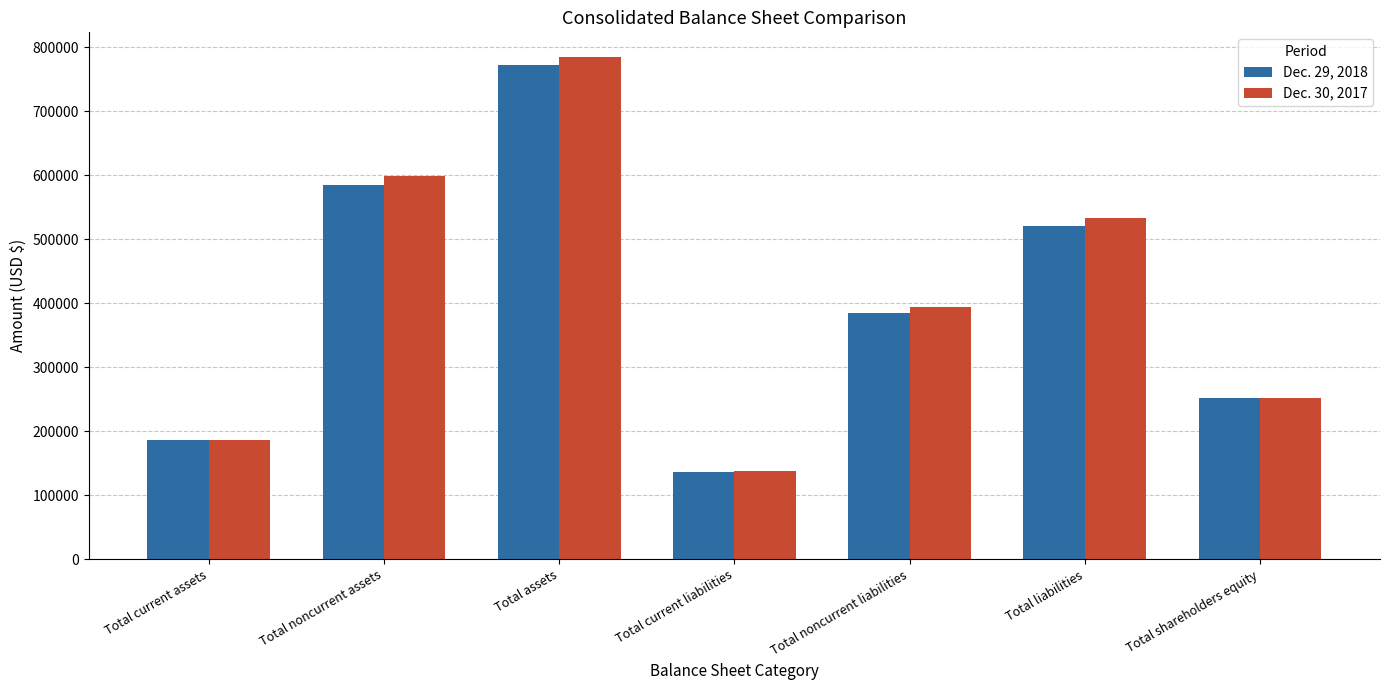

Which label corresponds to the smallest value in the chart?

Total current liabilities